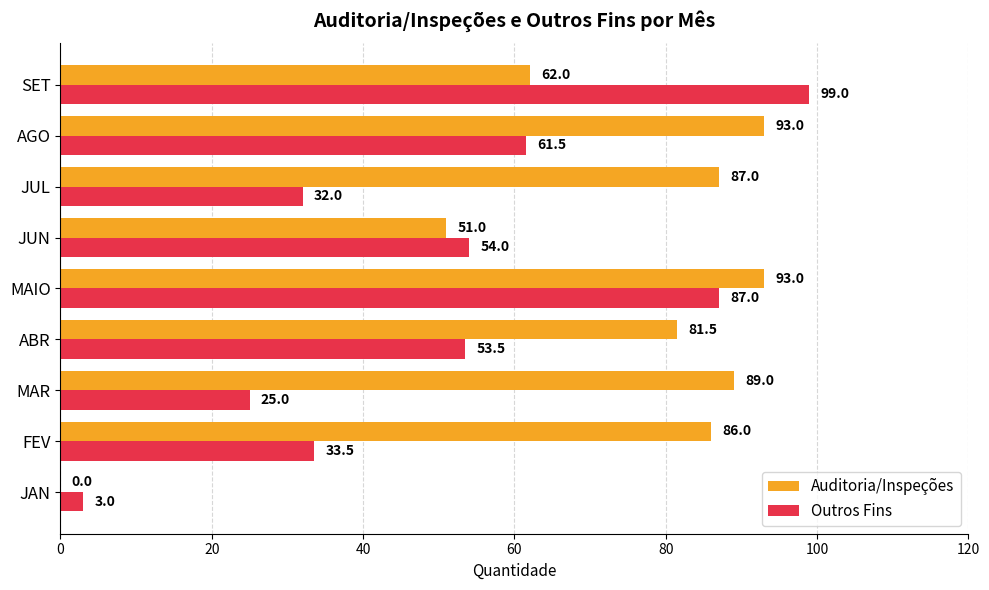

Which series changed the most between JUN and AGO?

Auditoria/Inspeções